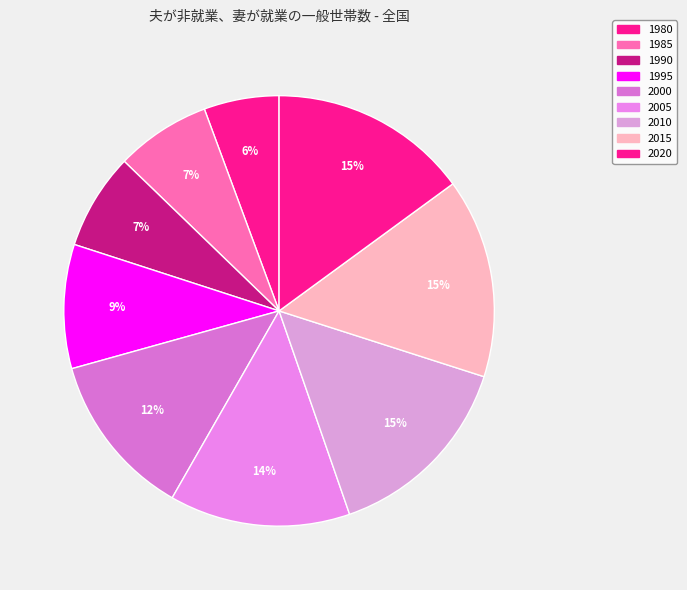

Is it true that 2000 is 2% of the pie?

False